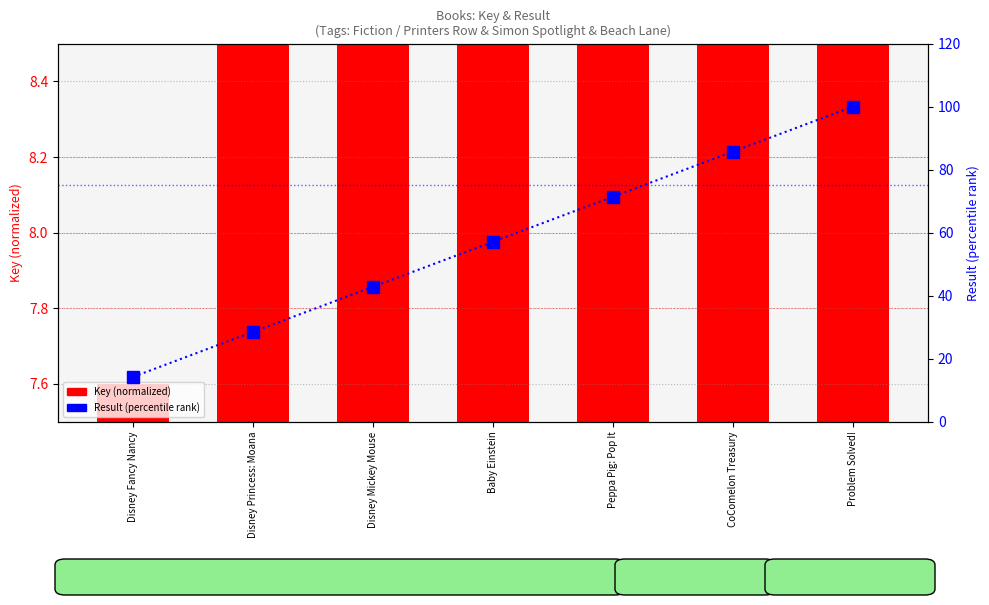

Which category has the lowest value in the Result (percentile) series?

Disney Fancy Nancy